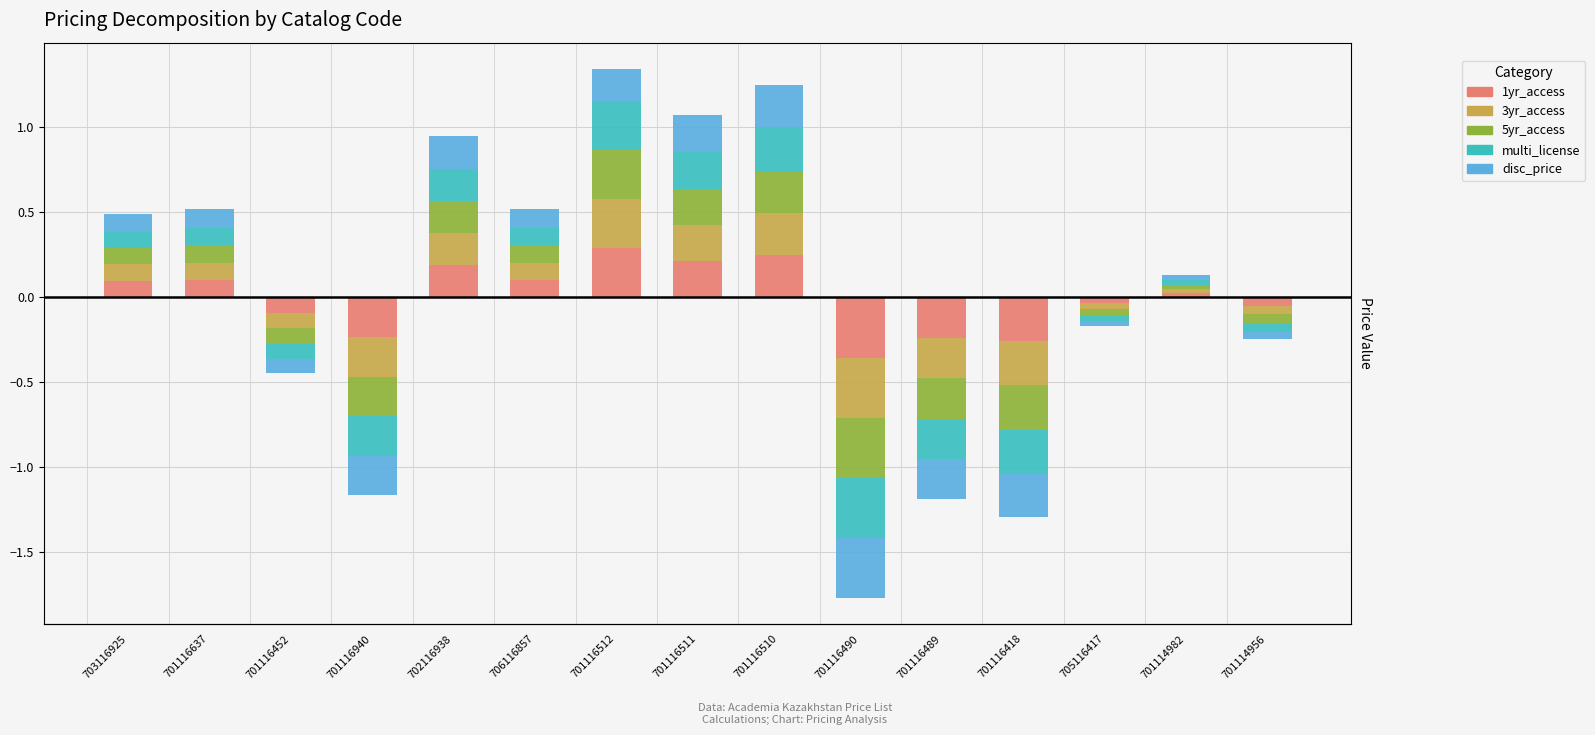

Is it true that 3yr_access equals 0.2 at 701114956?

False